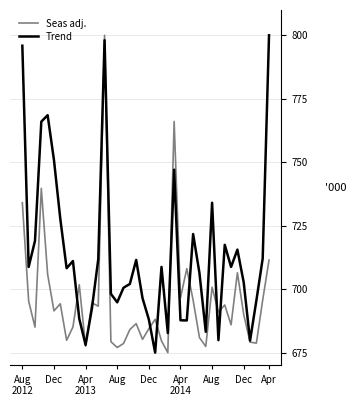

Rank the series by their average value, from highest to lowest.

Trend, Seas adj.